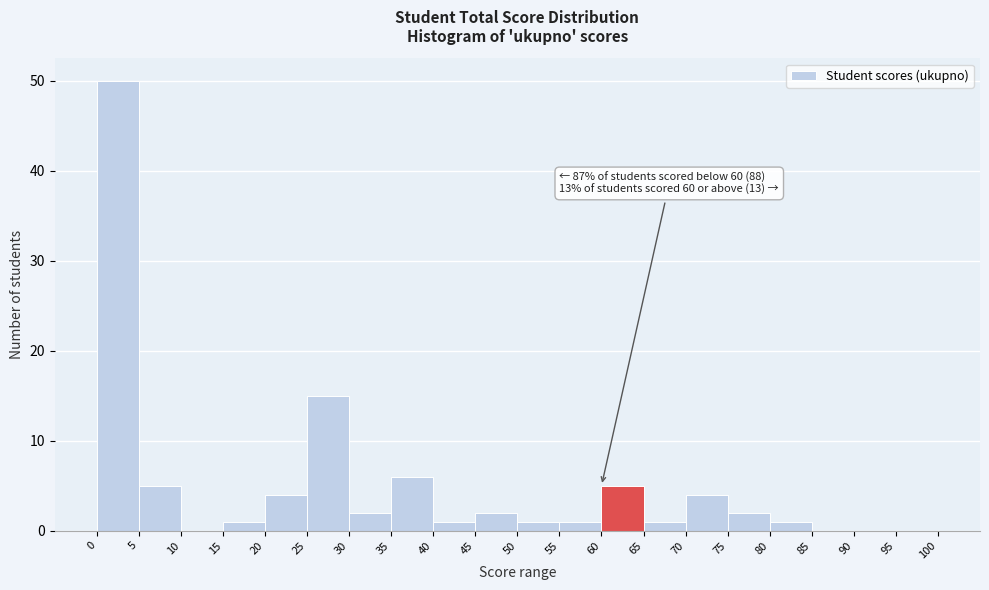

Over which range of the x-axis is the bar tallest?

0 to 5